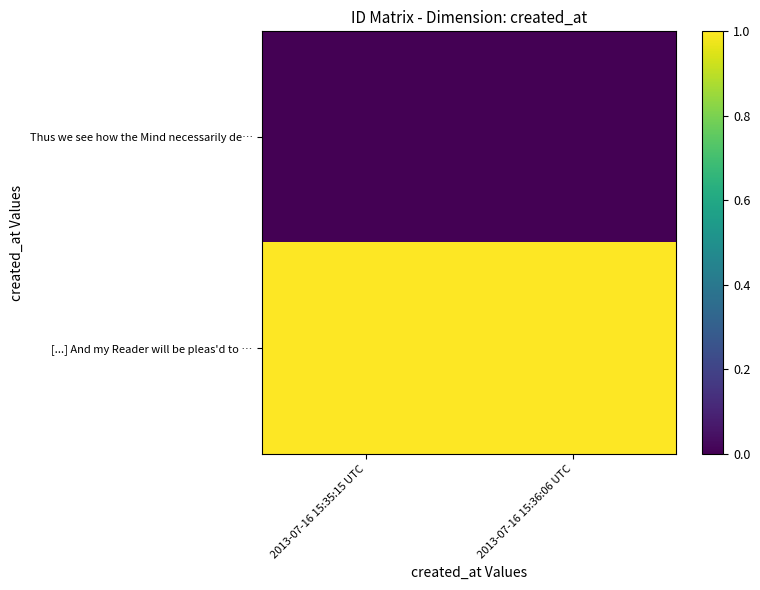

At how many categories does at least one series exceed 0?

2